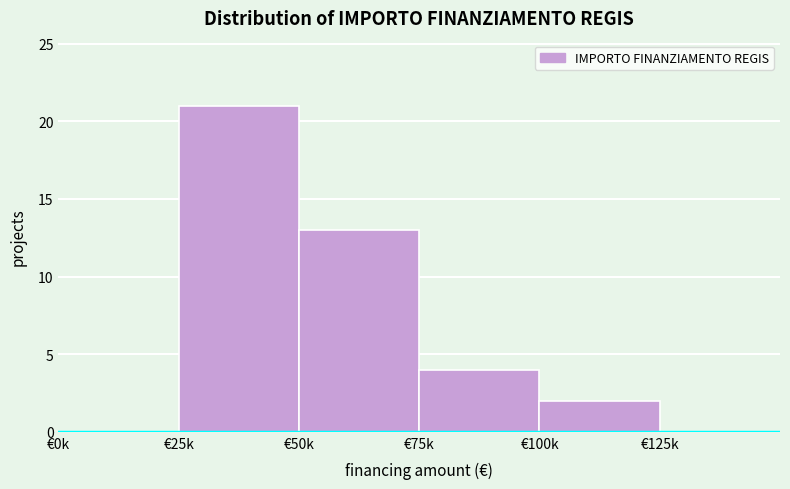

Reading left to right, transcribe all the data shown in this chart.

€0k=0	€25k=21	€50k=13	€75k=4	€100k=2	€125k=0